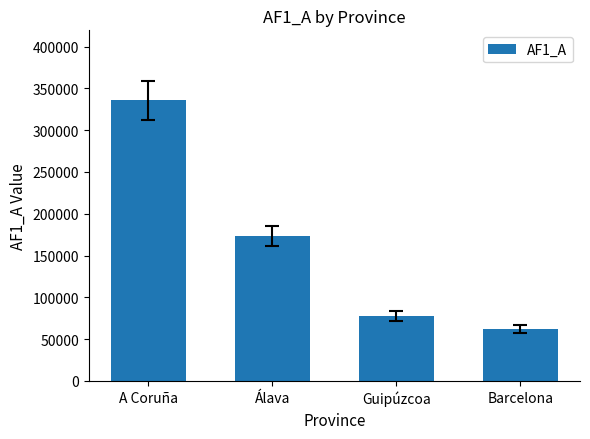

What is the sum of the values at A Coruña and Guipúzcoa?

413193.3